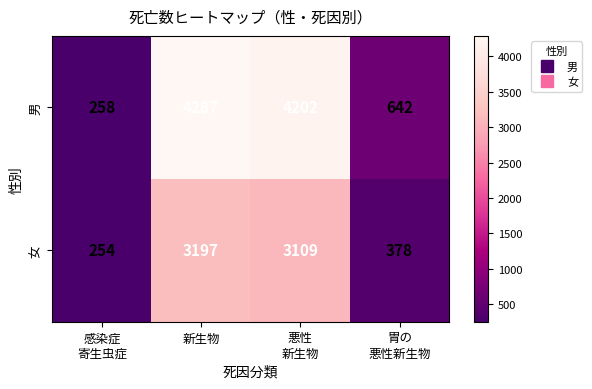

What is the difference between the highest and lowest values at 悪性
新生物?

1093